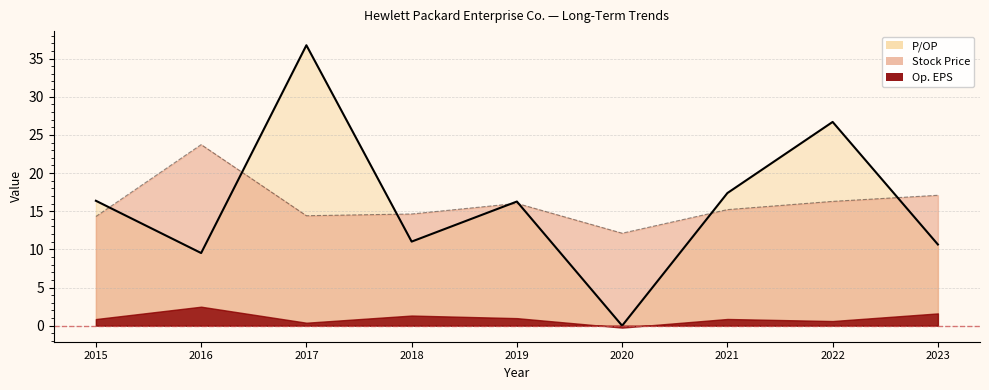

At which label does P/OP first exceed 16?

2015